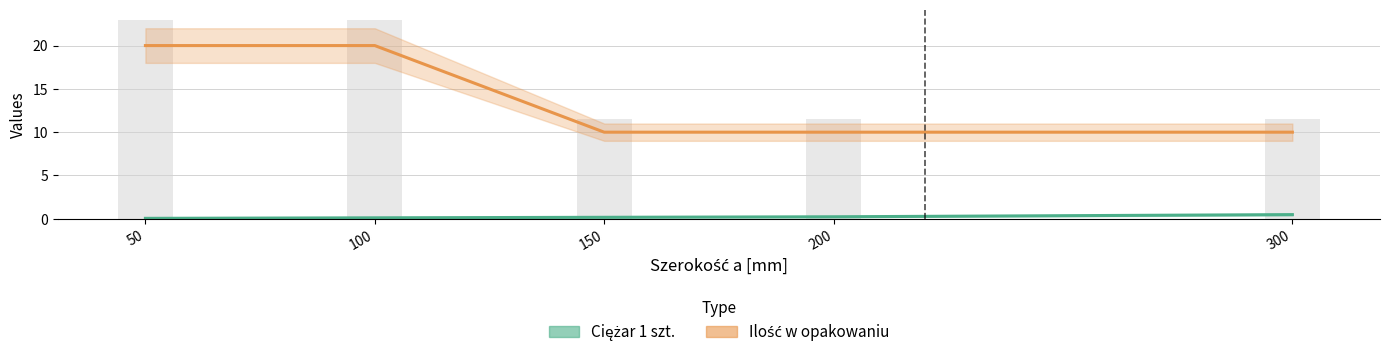

Which category has the lowest value across all series?

50